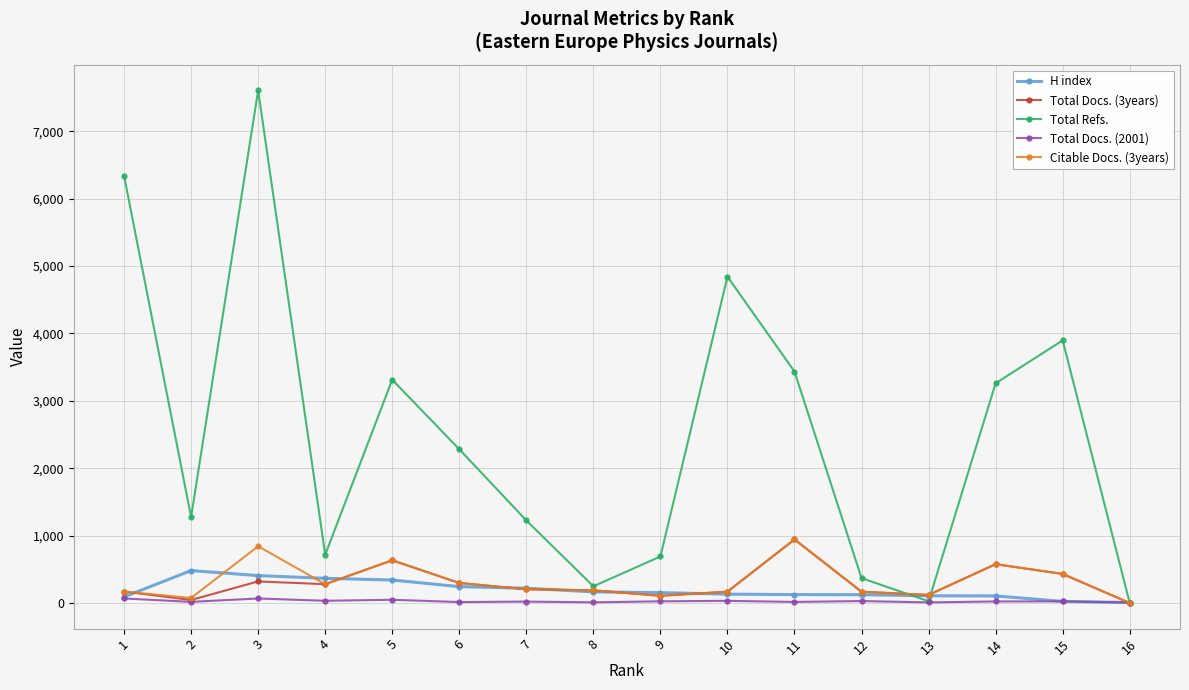

What is the maximum value shown in the chart?

7604